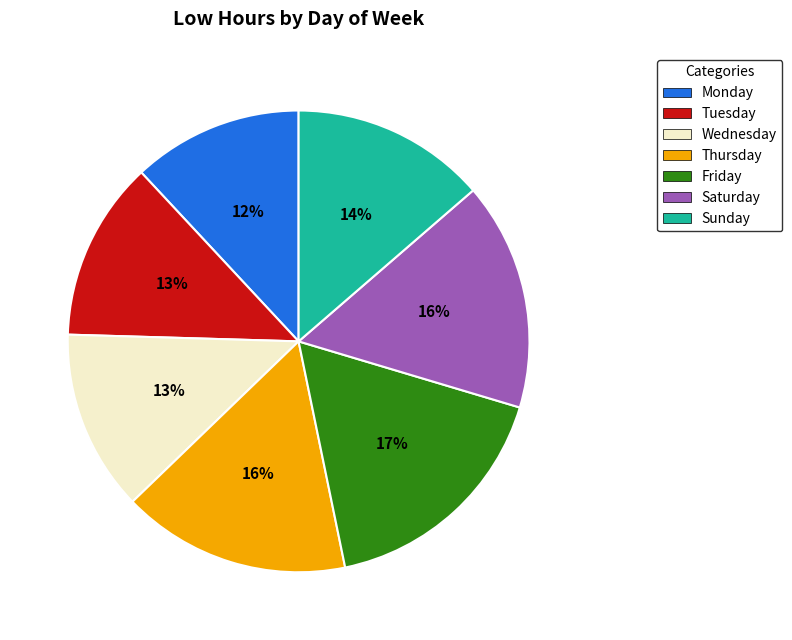

Approximately how many times larger is the value at Monday compared to Tuesday?

0.9